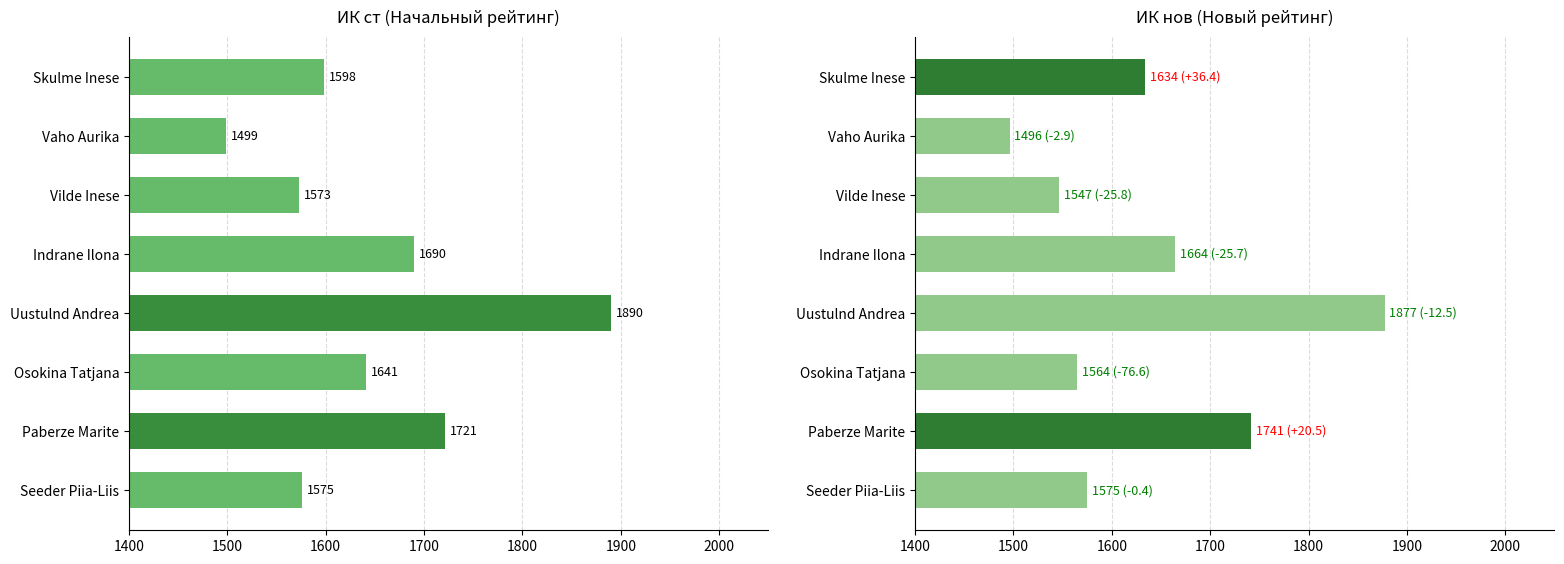

How many categories are shown in the chart?

8